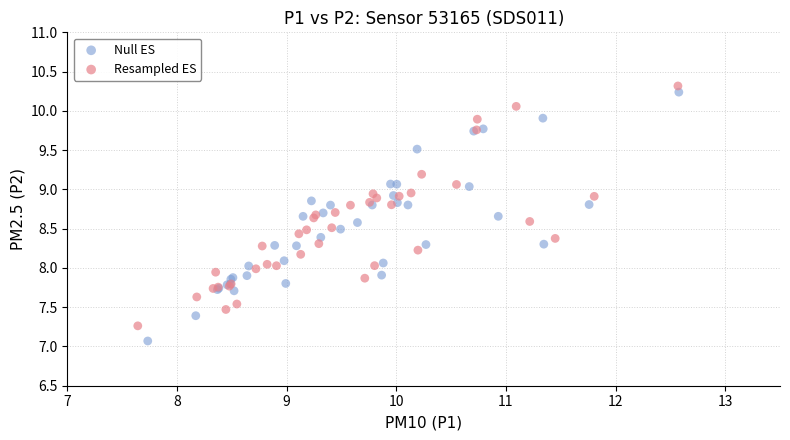

Which series contains the lowest Y value?

Null ES